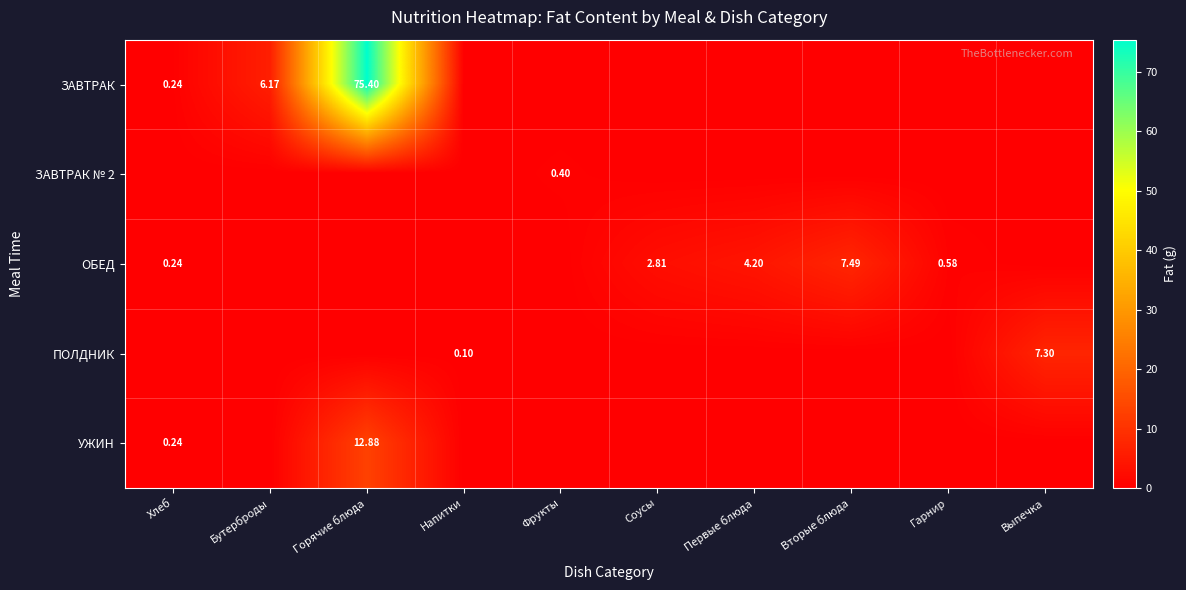

What is the greatest value displayed?

75.4